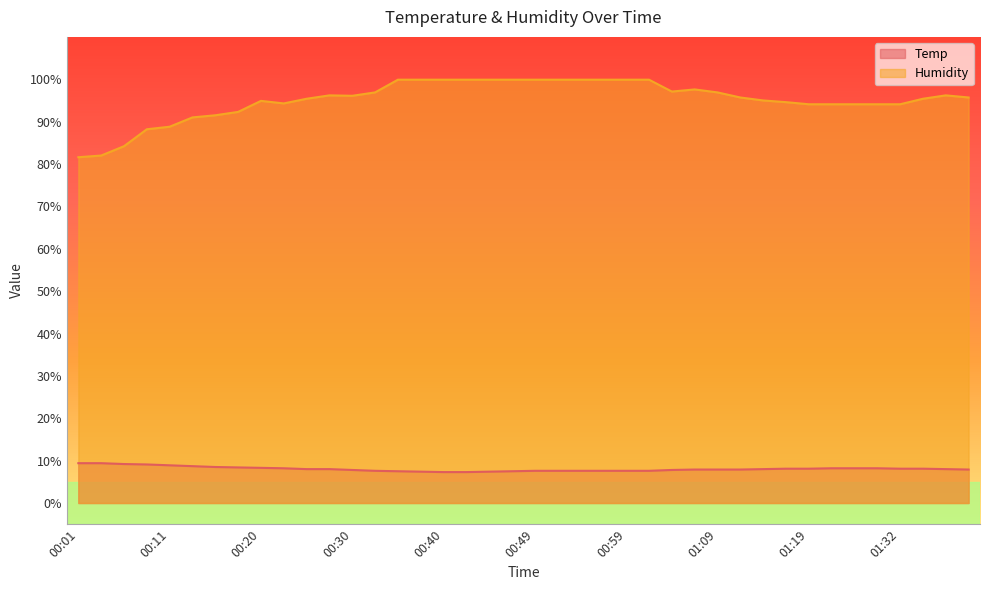

Reading right to left, what are all the values shown in this chart?

Temp: 7.9	8.0	8.1	8.1	8.2	8.2	8.2	8.1	8.1	8.0	7.9	7.9	7.9	7.8	7.6	7.6	7.6	7.6	7.6	7.6	7.5	7.4	7.3	7.3	7.4	7.5	7.6	7.8	8.0	8.0	8.2	8.3	8.4	8.5	8.7	8.9	9.1	9.2	9.4	9.4
Humidity: 95.7	96.2	95.4	94.1	94.1	94.1	94.1	94.1	94.6	95.0	95.7	96.9	97.6	97.1	99.9	99.9	99.9	99.9	99.9	99.9	99.9	99.9	99.9	99.9	99.9	99.9	96.9	96.1	96.2	95.4	94.3	94.9	92.3	91.5	91.0	88.8	88.2	84.2	82.0	81.6